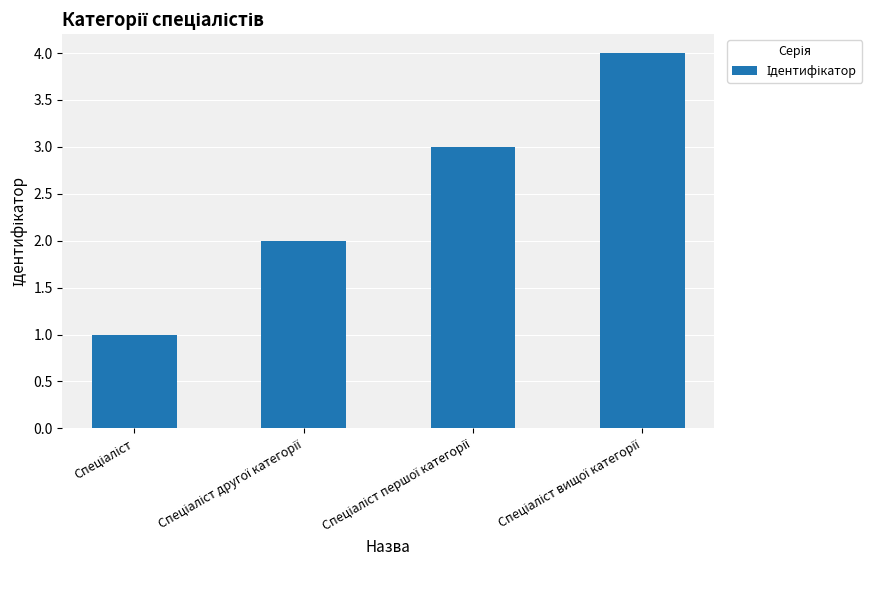

What is the sum of all values?

10